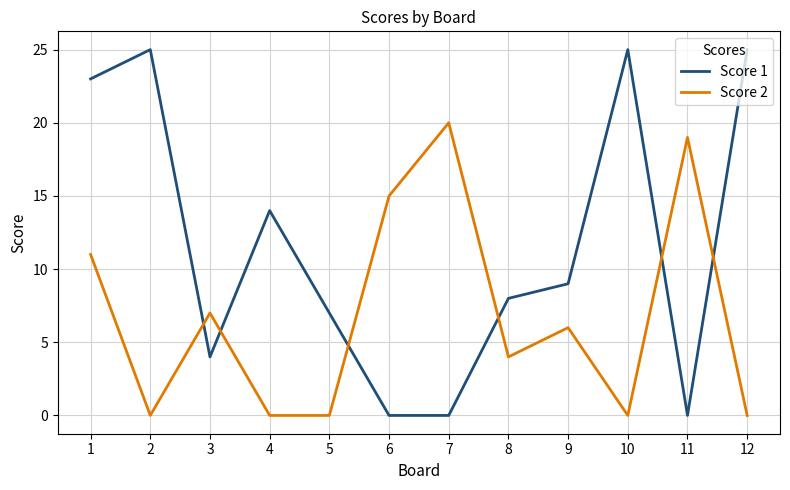

Reading left to right, transcribe all the data shown in this chart.

Score 1: 1=23	2=25	3=4	4=14	5=7	6=0	7=0	8=8	9=9	10=25	11=0	12=25
Score 2: 1=11	2=0	3=7	4=0	5=0	6=15	7=20	8=4	9=6	10=0	11=19	12=0